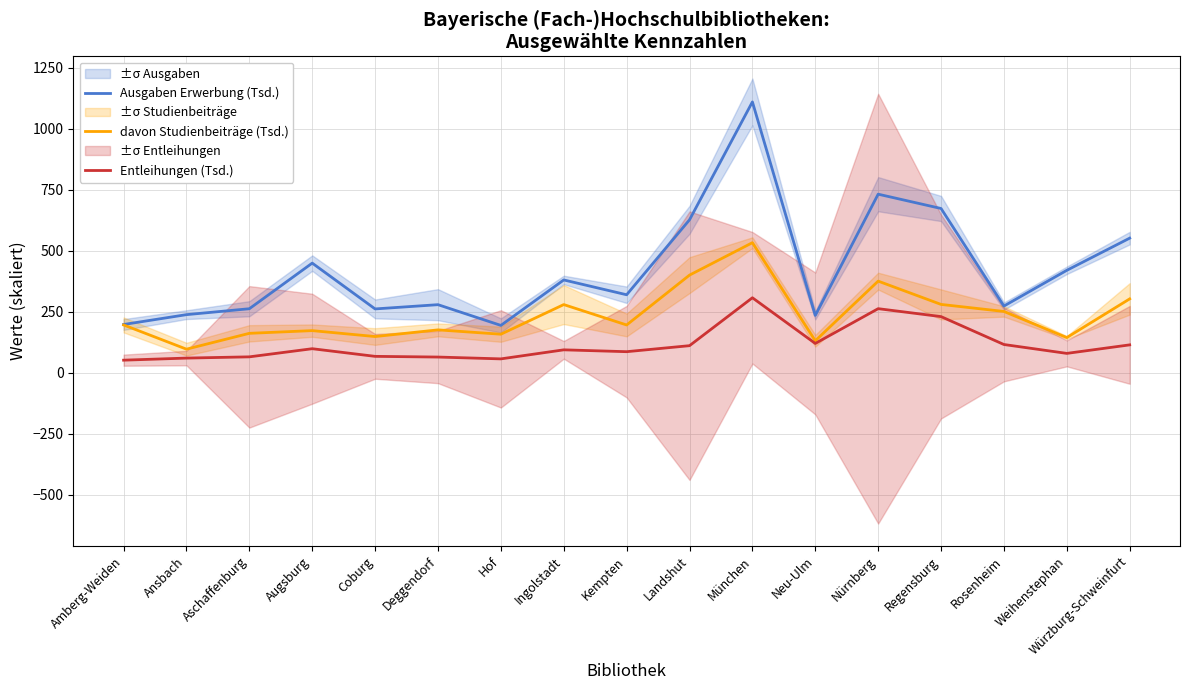

What is the label of the 6th point from the left?

Deggendorf